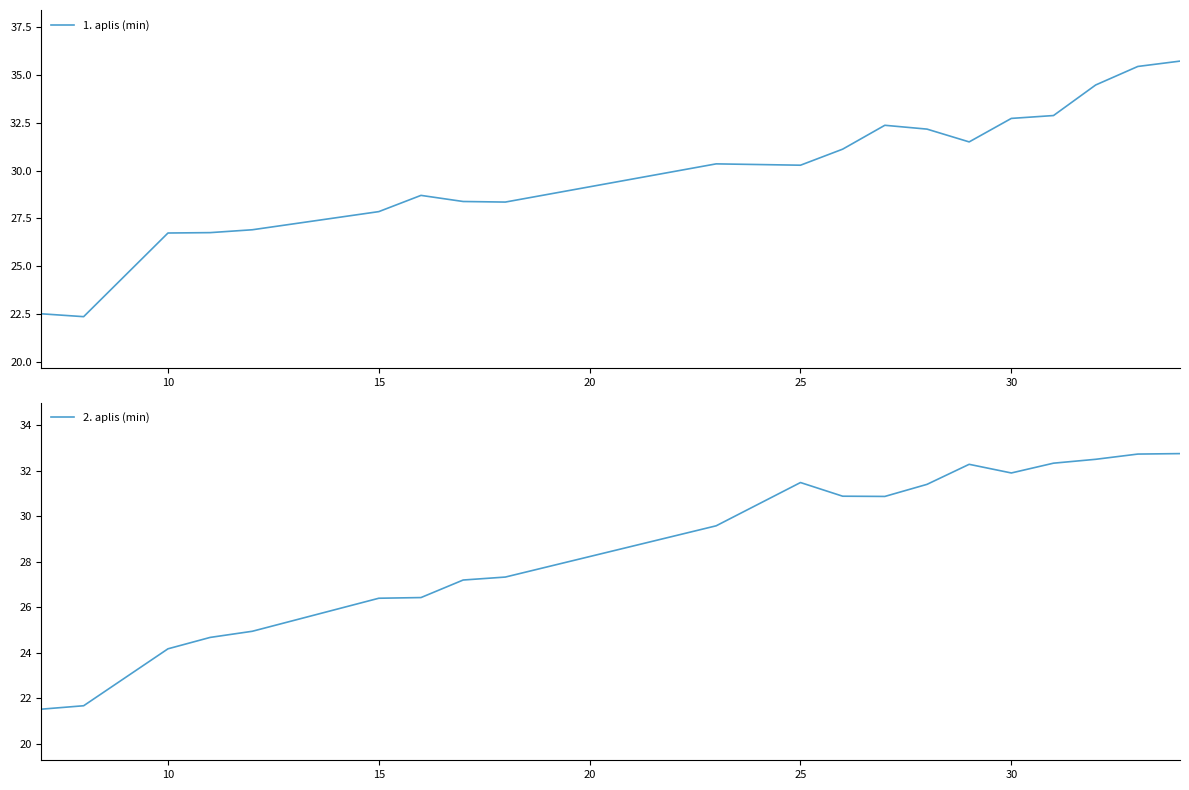

What is the highest value of the 1. aplis (min) series?

35.7